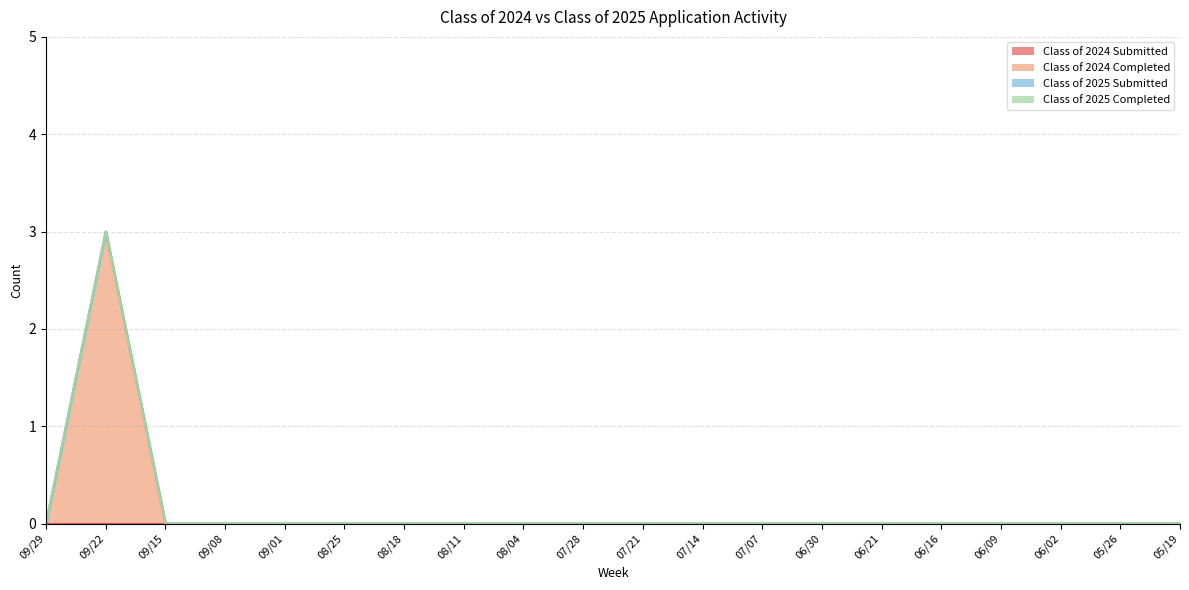

Which category has the highest value in the Class of 2025 Submitted series?

09/29